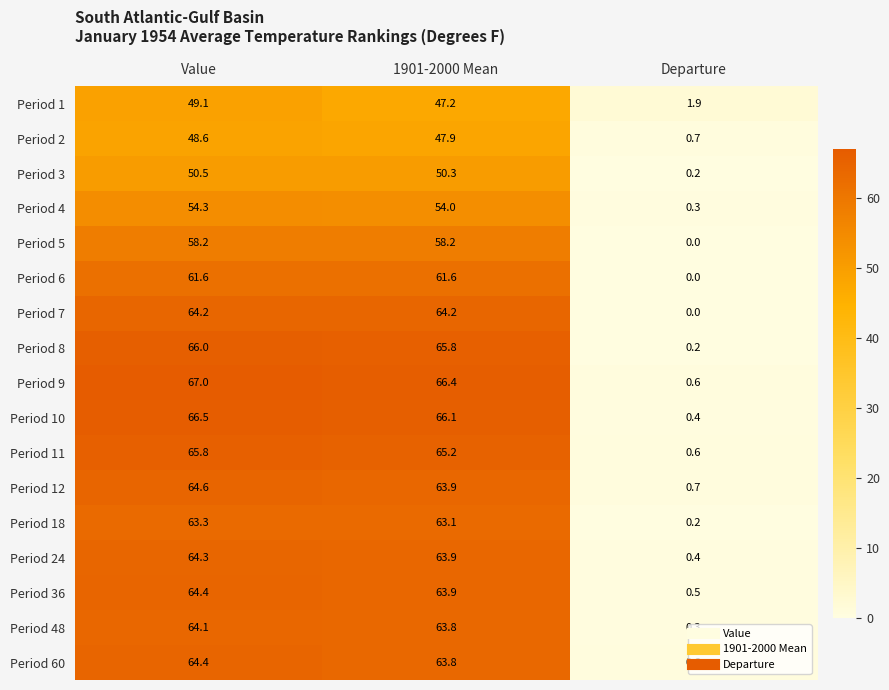

What is the difference between the highest and lowest values at Value?

18.4